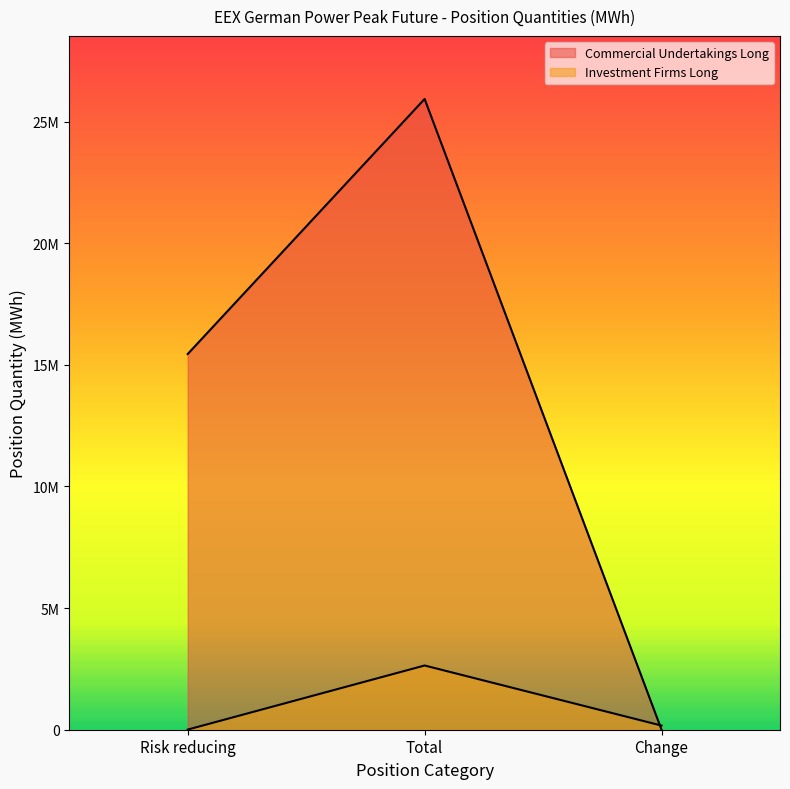

How many Commercial Undertakings Long values are between 0 and 25926564?

3